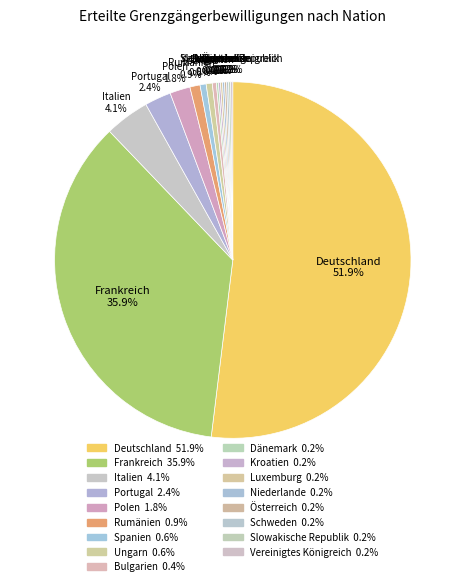

How many slices are in this pie chart?

17